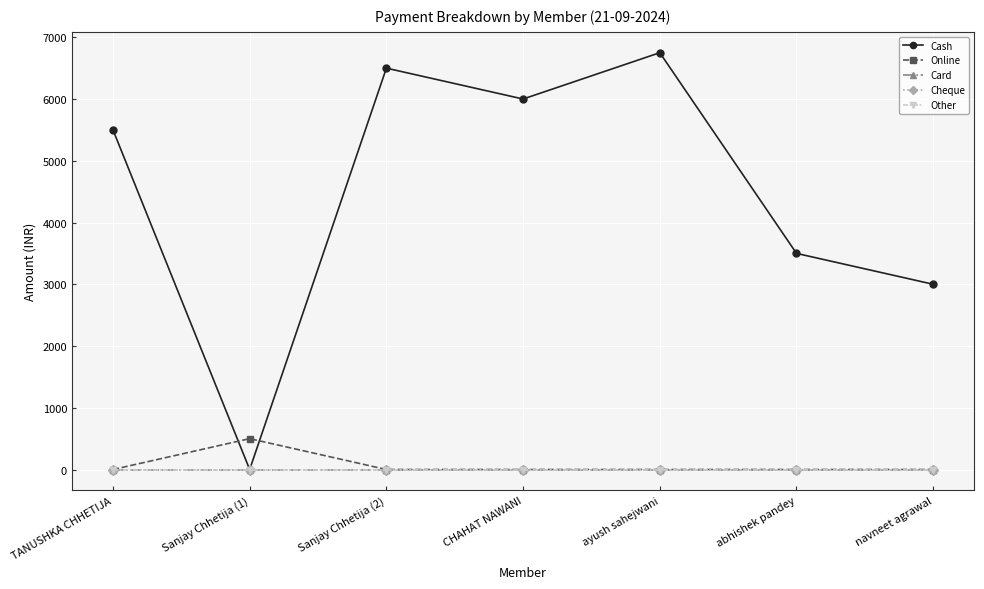

True or false: Card and Cheque cross at least once.

False